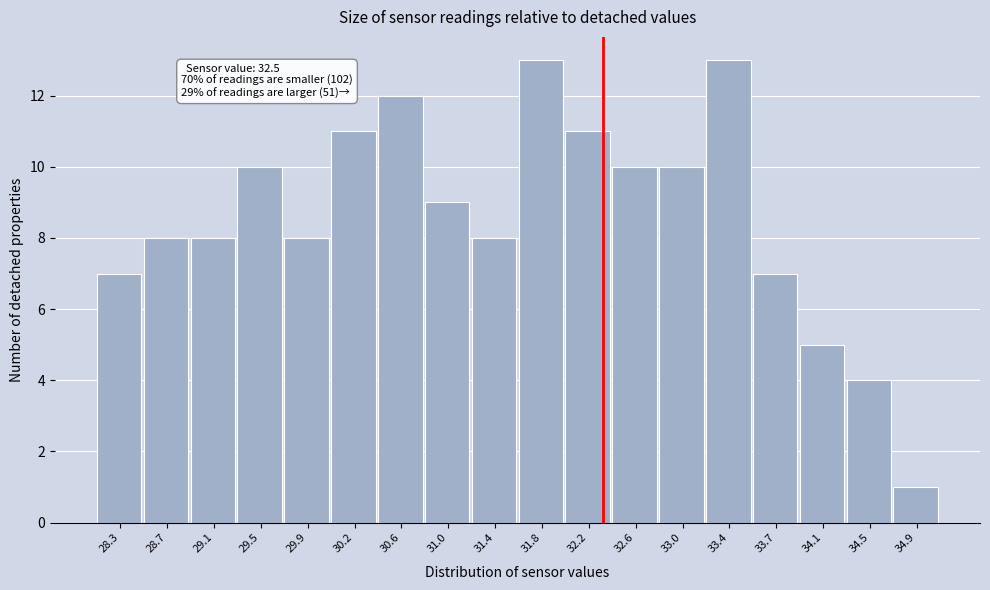

Reading left to right, what are all the values shown in this chart?

28.3=7	28.7=8	29.1=8	29.5=10	29.9=8	30.2=11	30.6=12	31.0=9	31.4=8	31.8=13	32.2=11	32.6=10	33.0=10	33.4=13	33.7=7	34.1=5	34.5=4	34.9=1